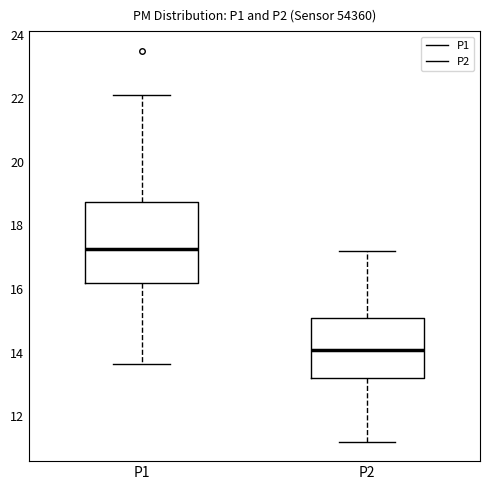

Which box is the tallest, from its lower edge to its upper edge?

P1